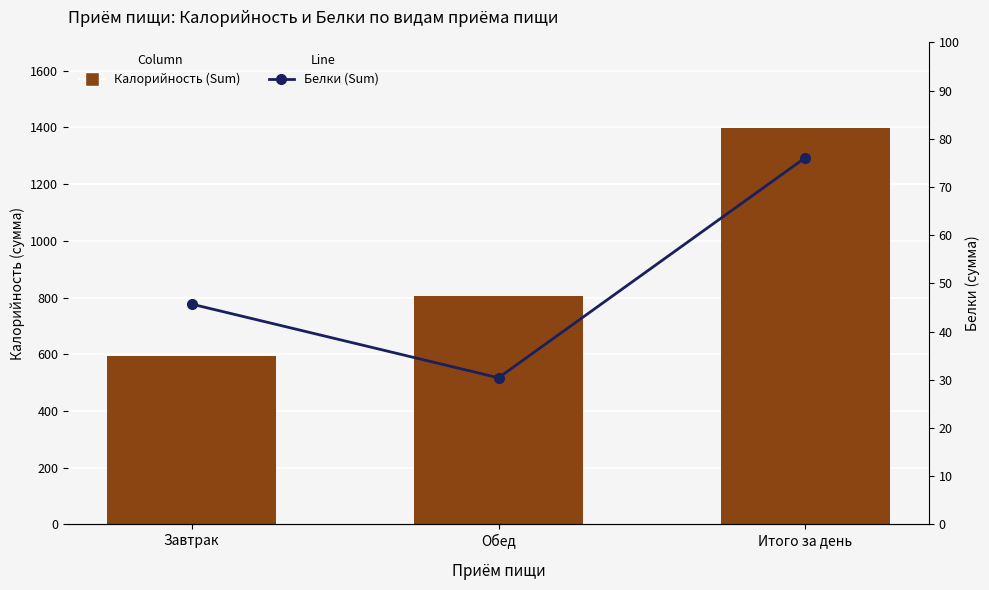

At Завтрак, list the series in order from largest to smallest.

Калорийность (Sum), Белки (Sum)